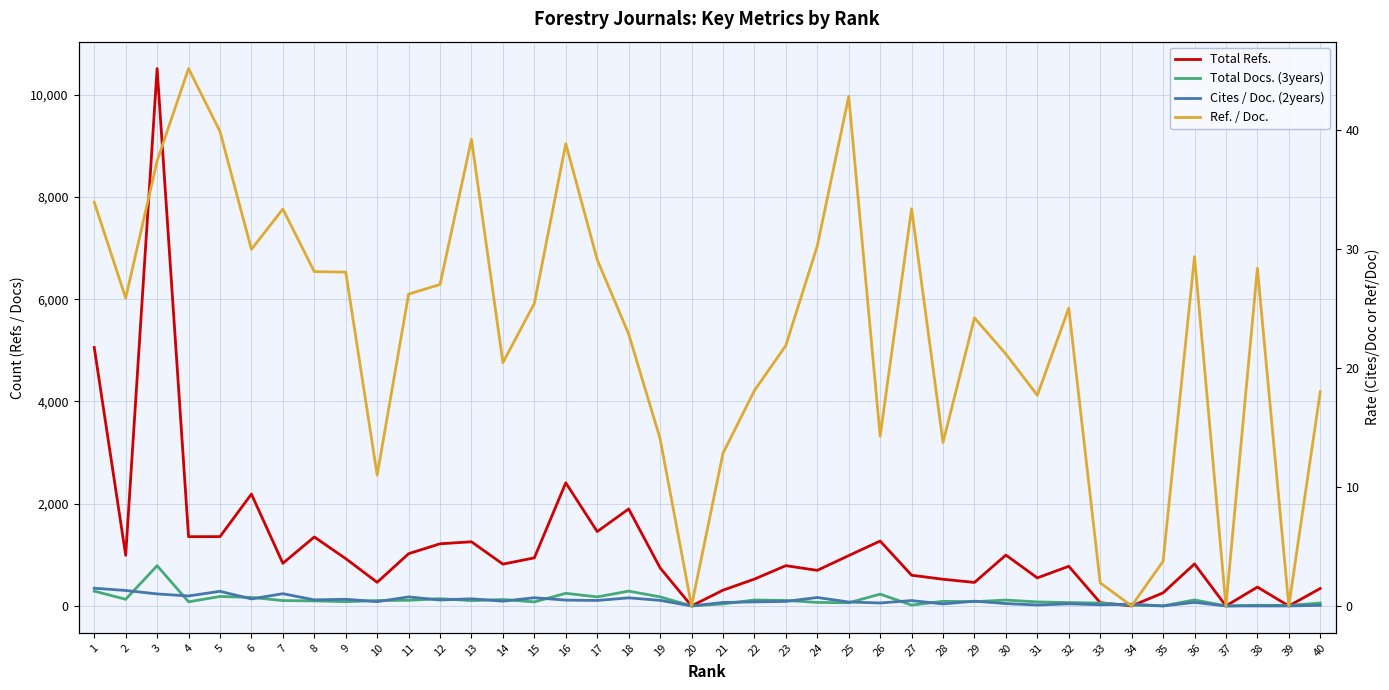

How many interior local valleys does the Ref. / Doc. series have?

11